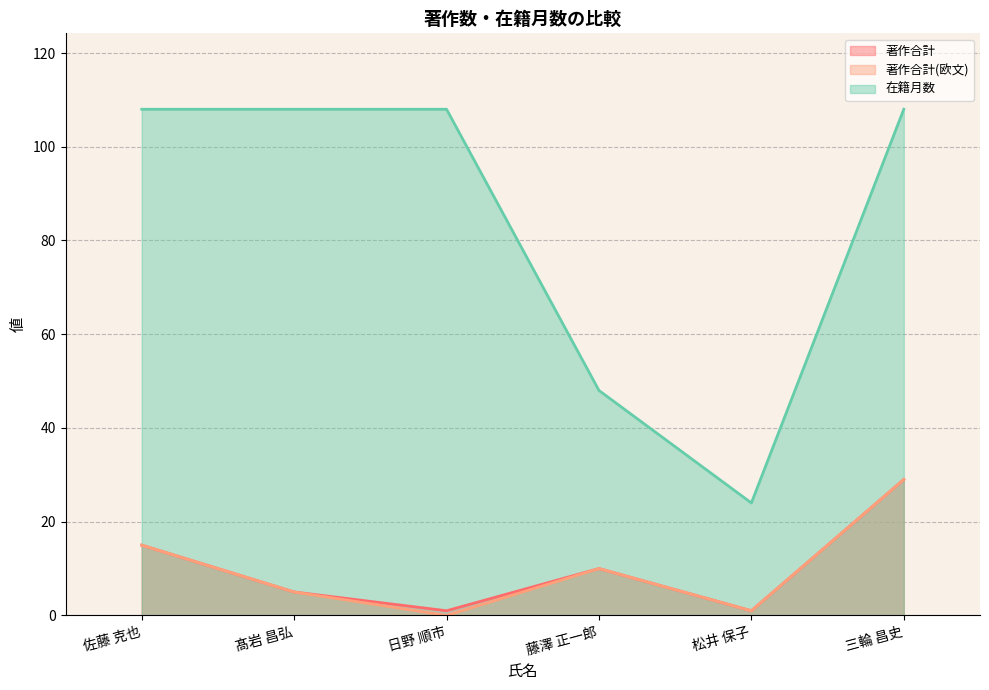

At which label is 在籍月数 closest to 66?

藤澤 正一郎